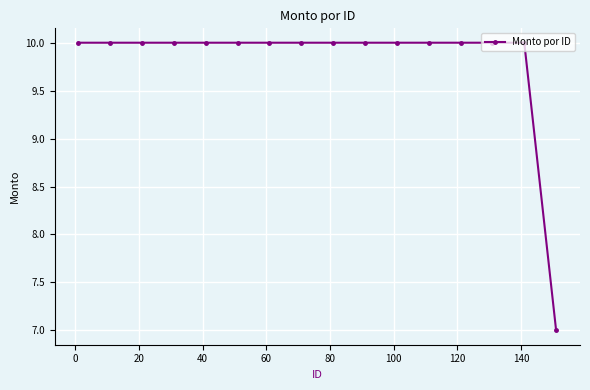

What is the smallest value displayed?

7